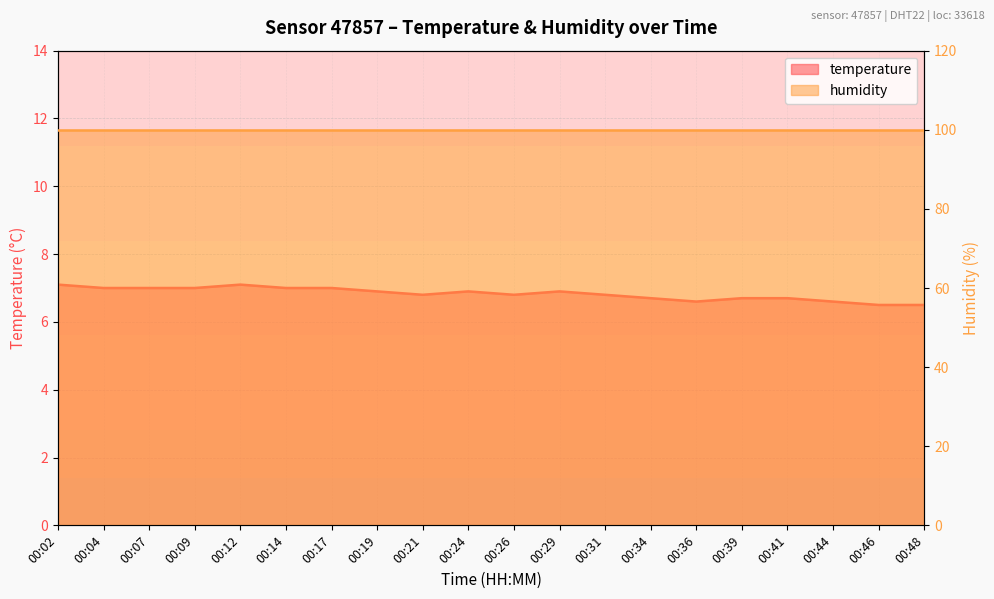

True or false: the data shows 11.6 at 00:39.

False